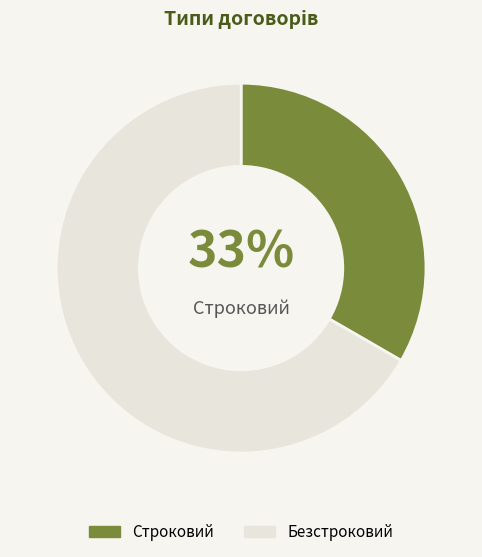

The Строковий slice represents 19% of the pie. True or false?

False